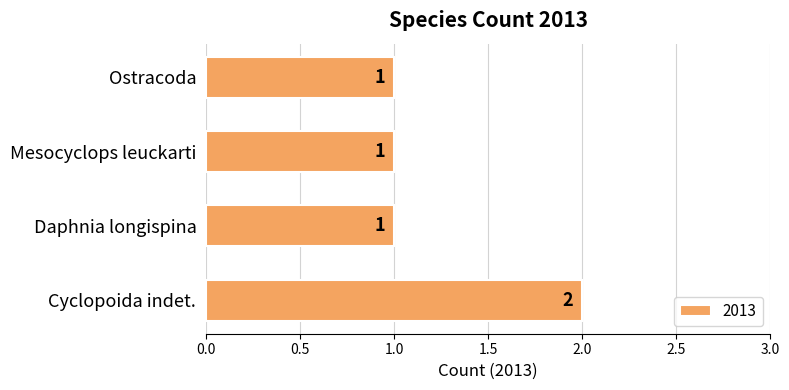

Which category has the highest value across all series?

Cyclopoida indet.